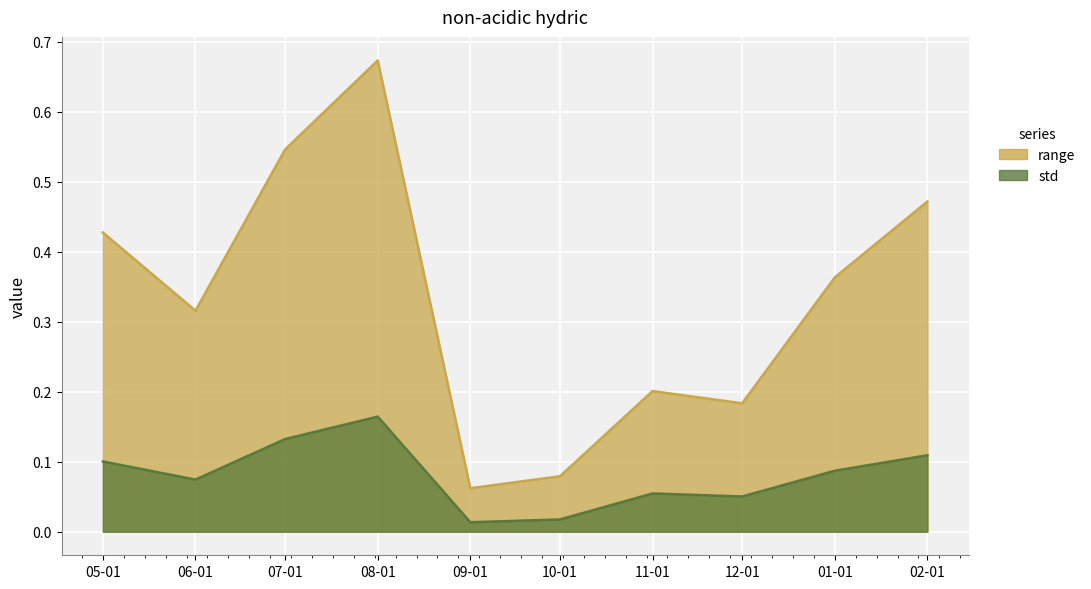

In std, how many points are lower than both neighbors (excluding endpoints)?

3